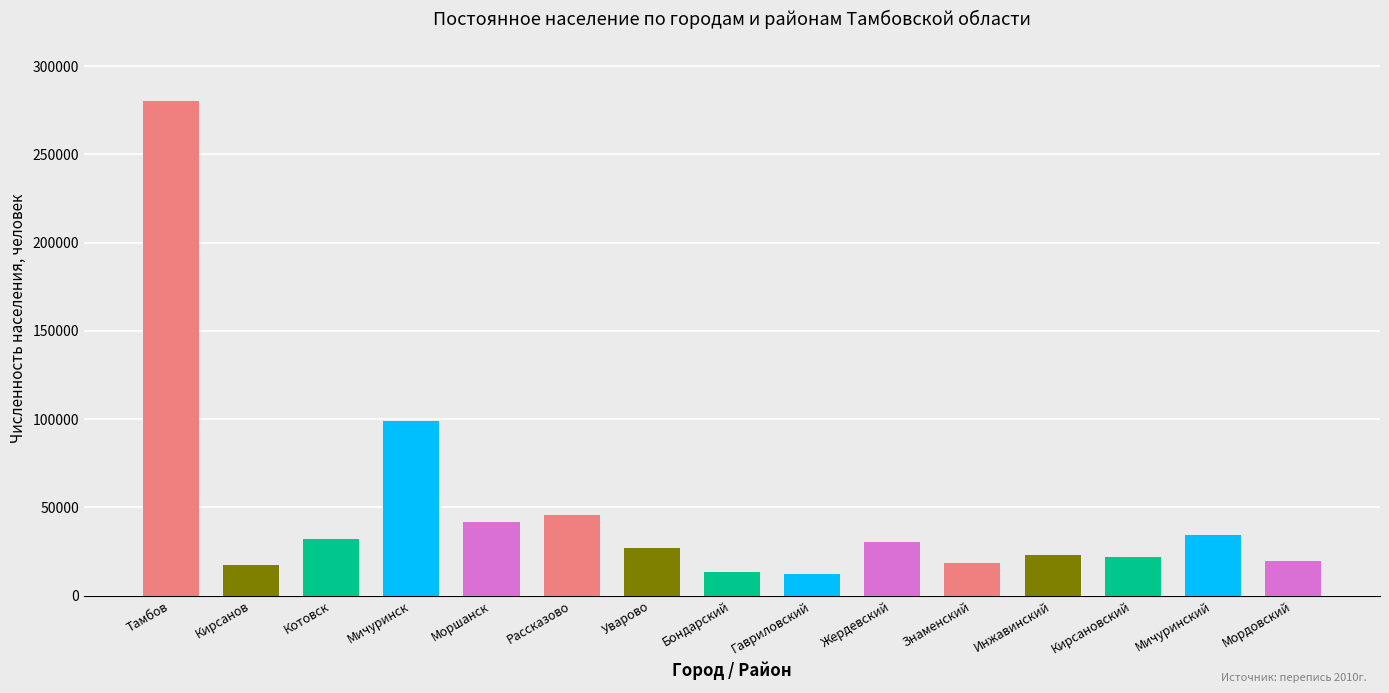

What is the smallest value displayed?

12032